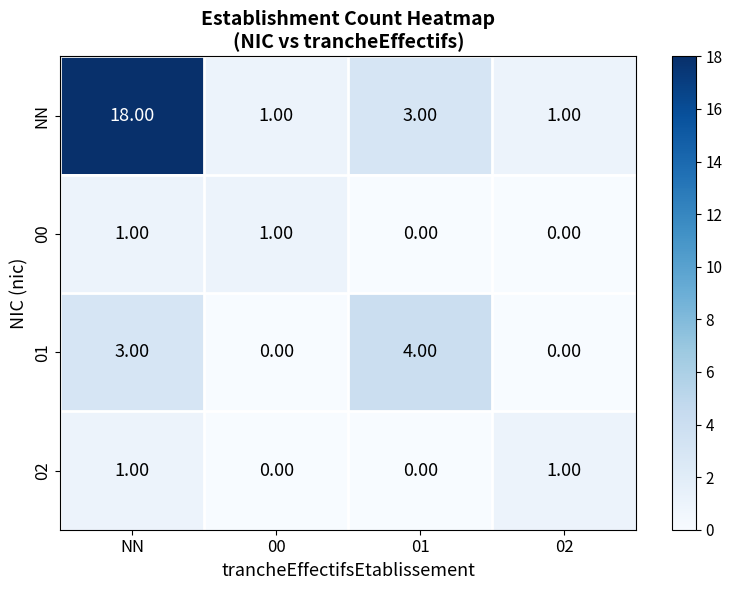

Where is 01 nearest to the value 2?

NN